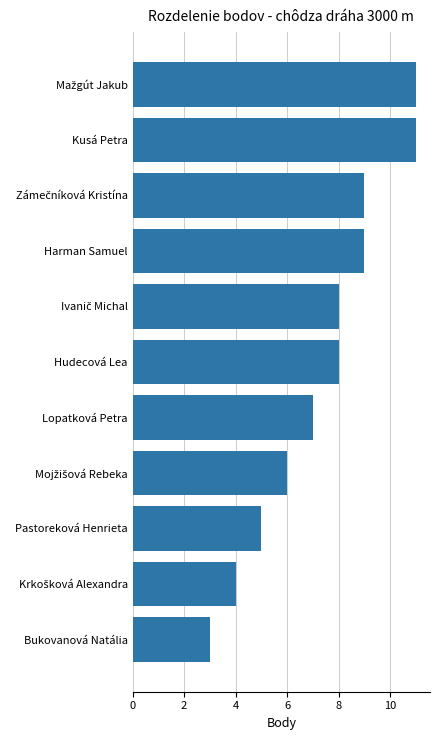

Which has a higher value, Kusá Petra or Harman Samuel?

Kusá Petra